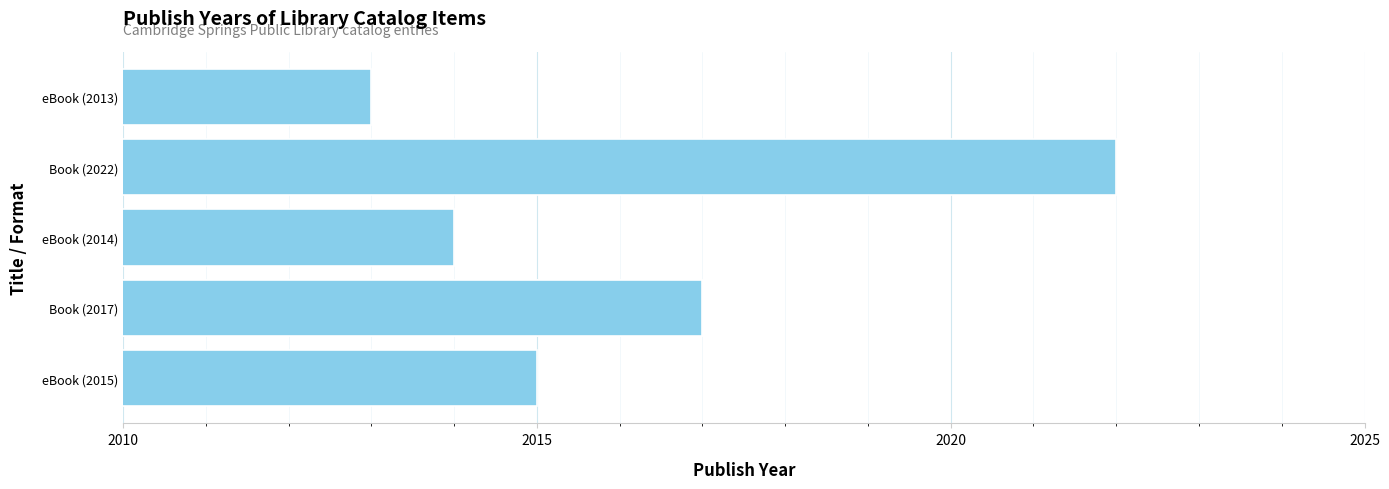

The chart shows a value of 2708 at 2015. True or false?

False